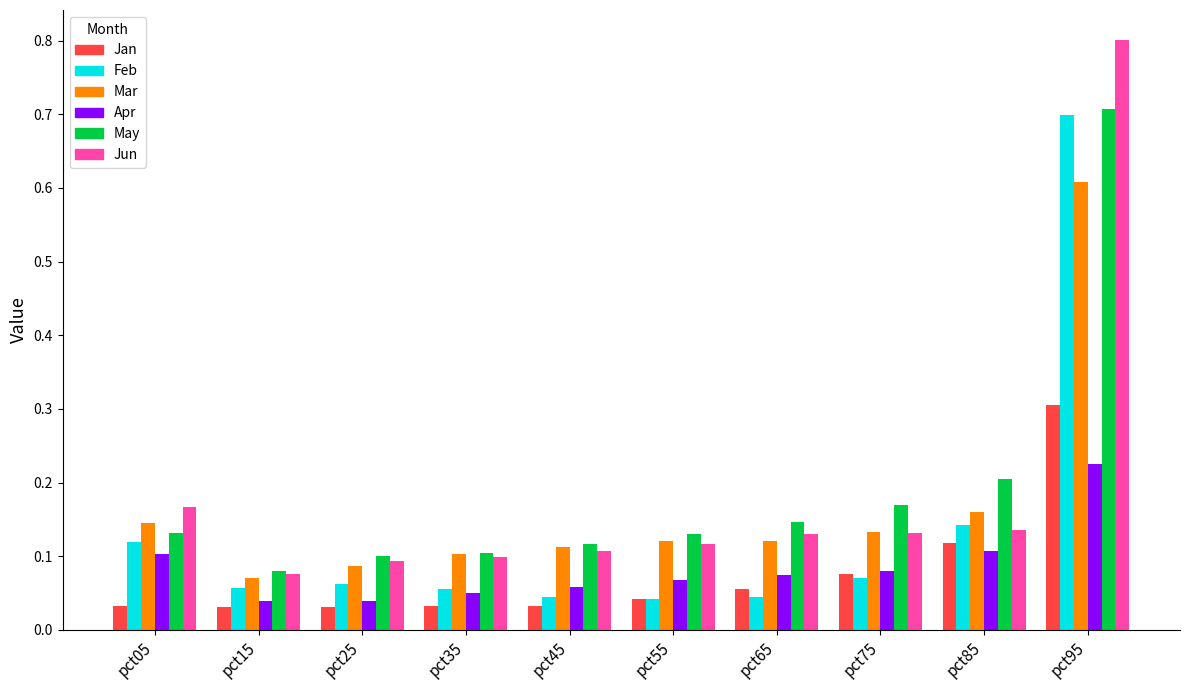

Which series changed the most between pct55 and pct95?

Jun